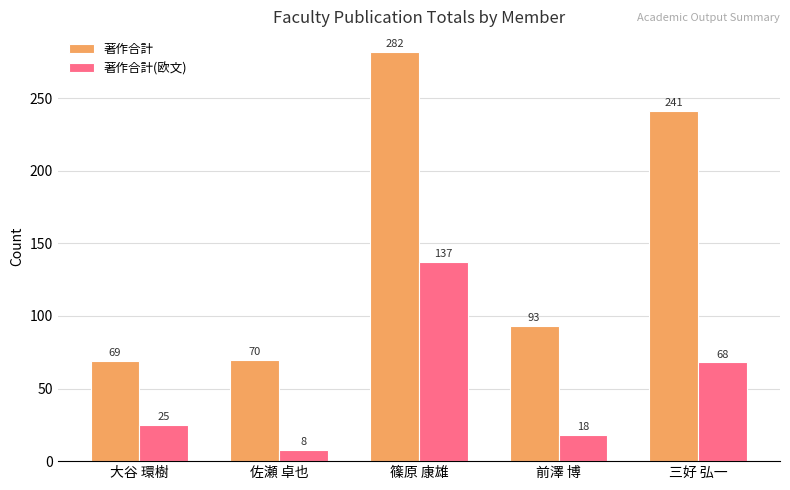

Which series changed the most between 佐瀬 卓也 and 篠原 康雄?

著作合計